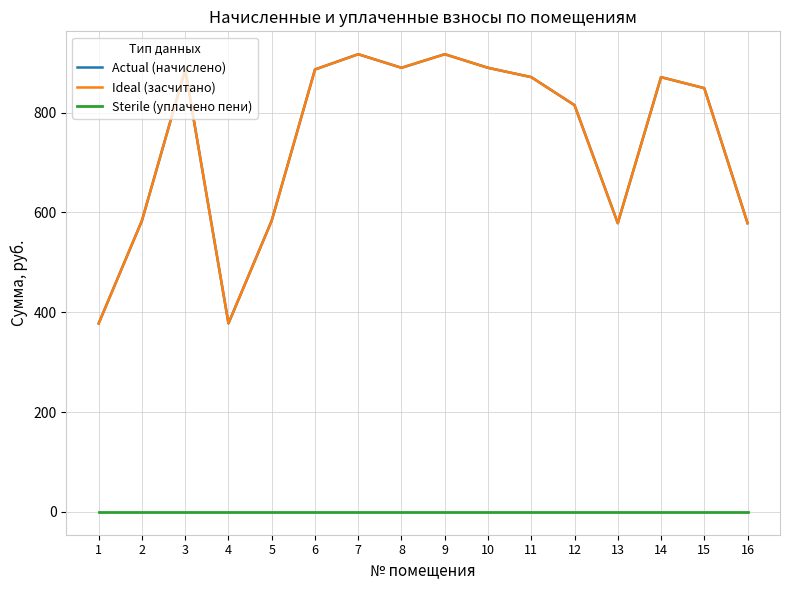

Reading right to left, extract all data points from this chart.

Actual (начислено): 578.3	848.8	870.9	578.3	814.8	870.9	889.6	916.8	889.6	916.8	886.2	583.4	377.6	886.2	583.4	377.6
Ideal (засчитано): 578.3	848.8	870.9	578.3	814.8	870.9	889.6	916.8	889.6	916.8	886.2	583.4	377.6	886.2	583.4	377.6
Sterile (уплачено пени): 0.0	0.0	0.0	0.0	0.0	0.0	0.0	0.0	0.0	0.0	0.0	0.0	0.0	0.0	0.0	0.0